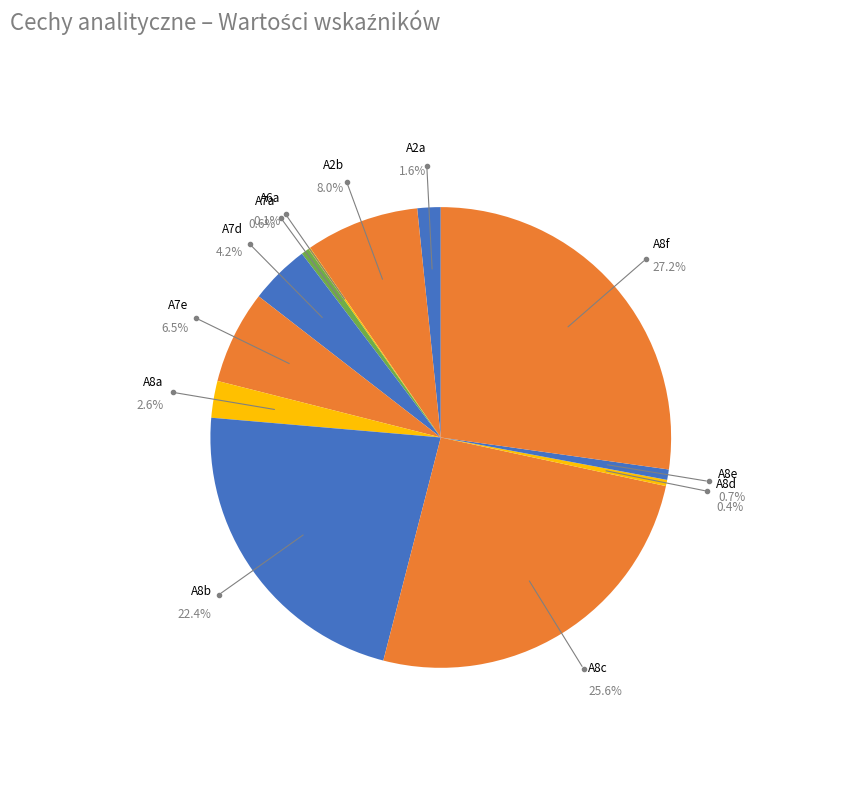

Which category has the smallest portion of the pie?

A6a